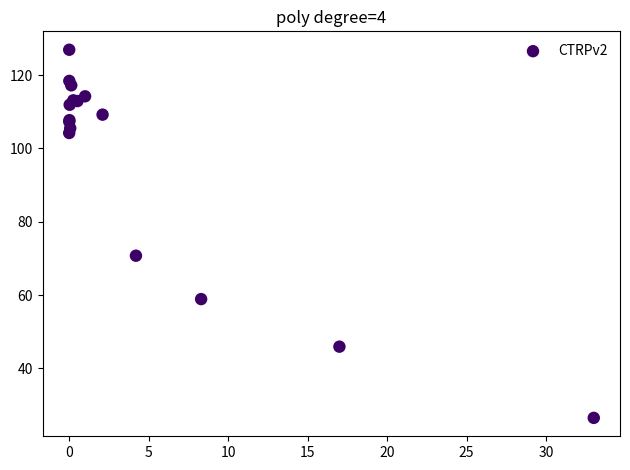

What Y value in the scatter plot is closest to 76?

70.7